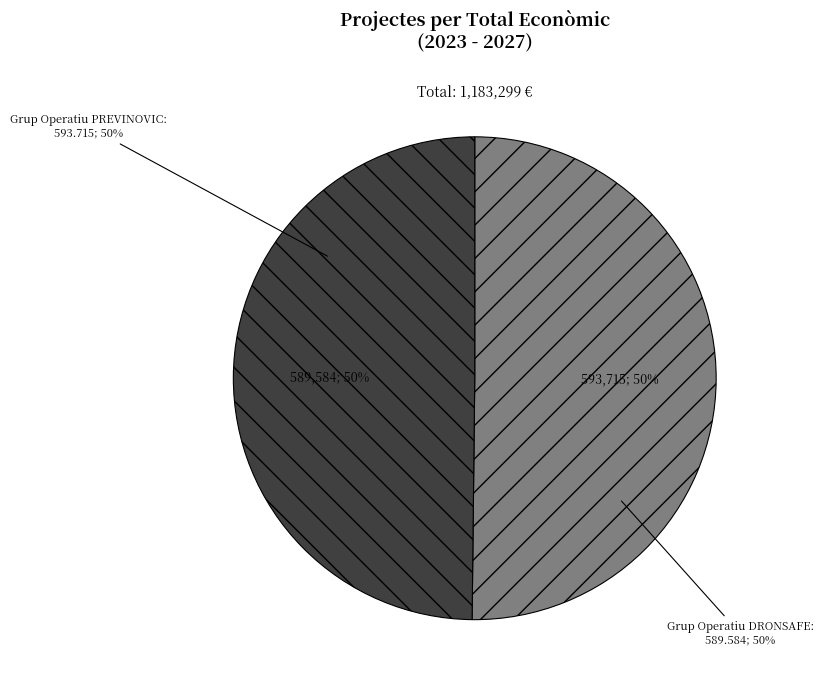

What is the smallest slice in the pie chart?

Grup Operatiu DRONSAFE